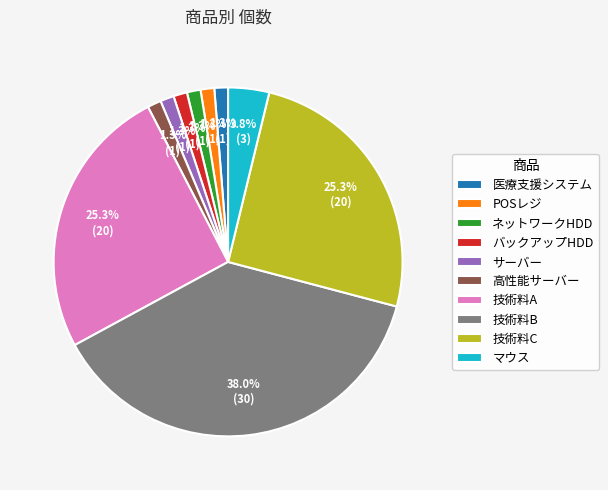

What is the largest slice in the pie chart?

技術料B